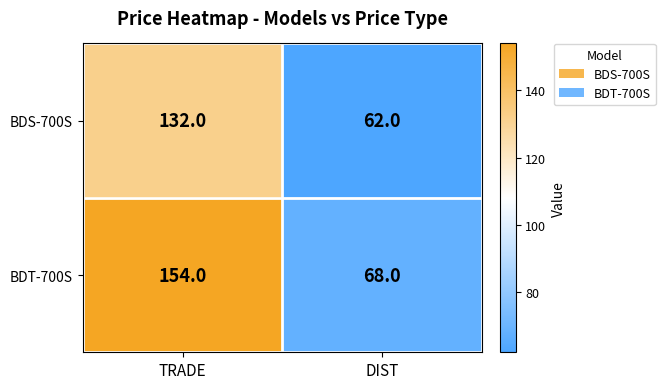

The value of BDT-700S at DIST is 114. True or false?

False